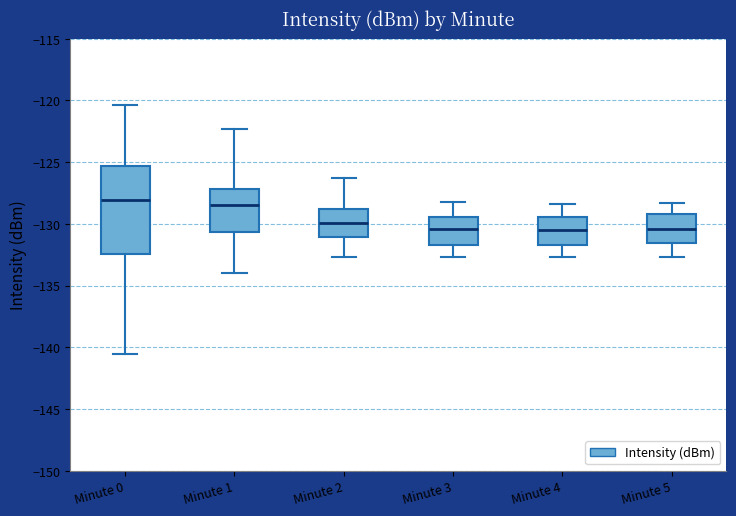

Which box is the tallest, from its lower edge to its upper edge?

Minute 0